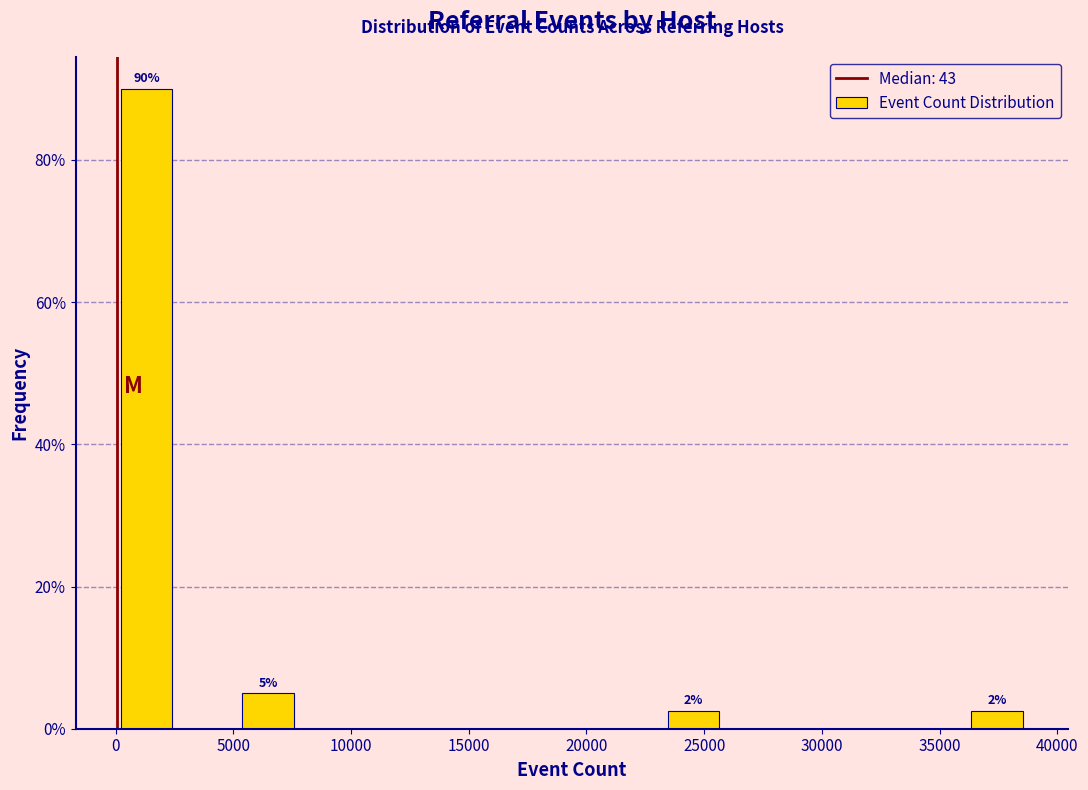

Which range on the x-axis has the tallest bar?

0 to 2500